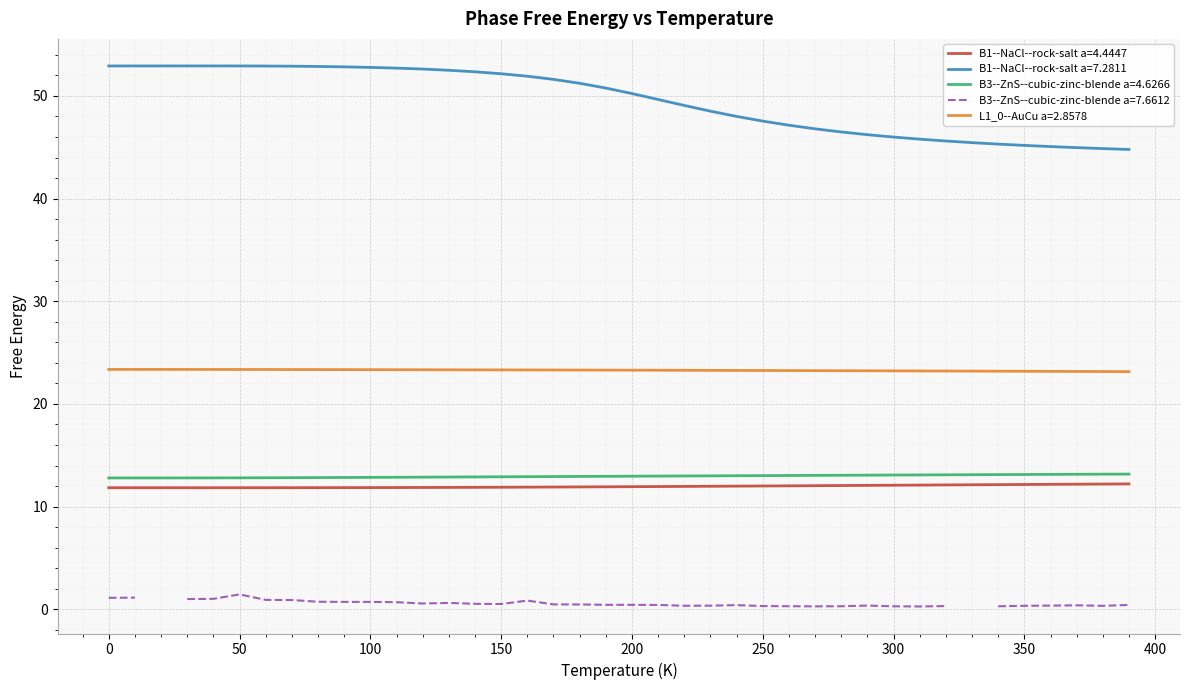

True or false: B1--NaCl--rock-salt a=7.2811 and L1_0--AuCu a=2.8578 cross at least once.

False